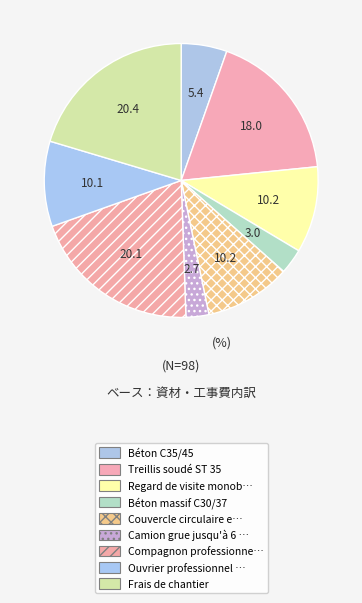

Is there any slice that represents more than half of the pie?

No